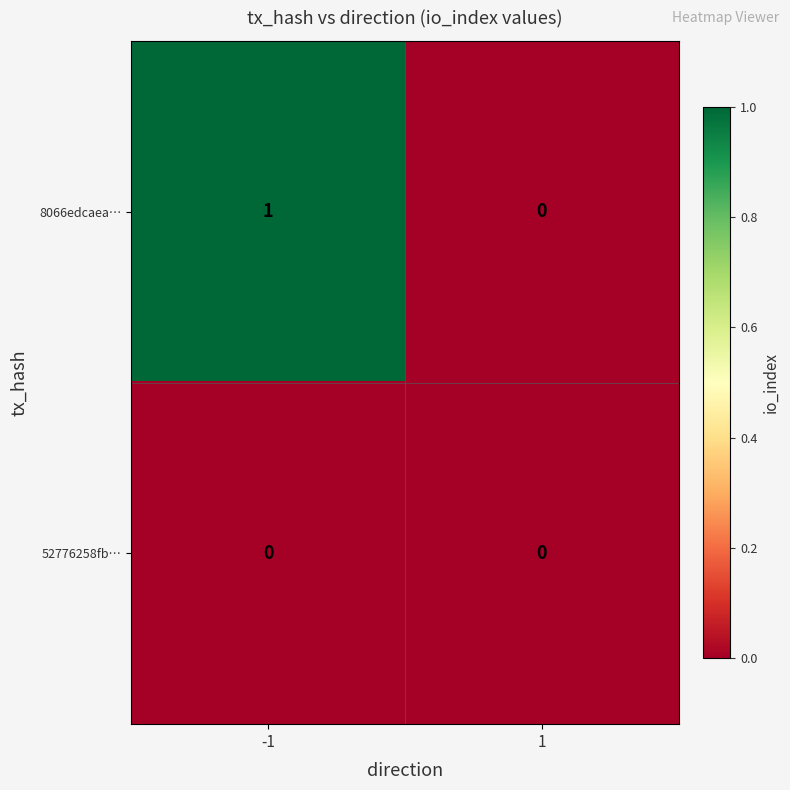

List the series in order of their overall mean, highest first.

8066edcaea…, 52776258fb…